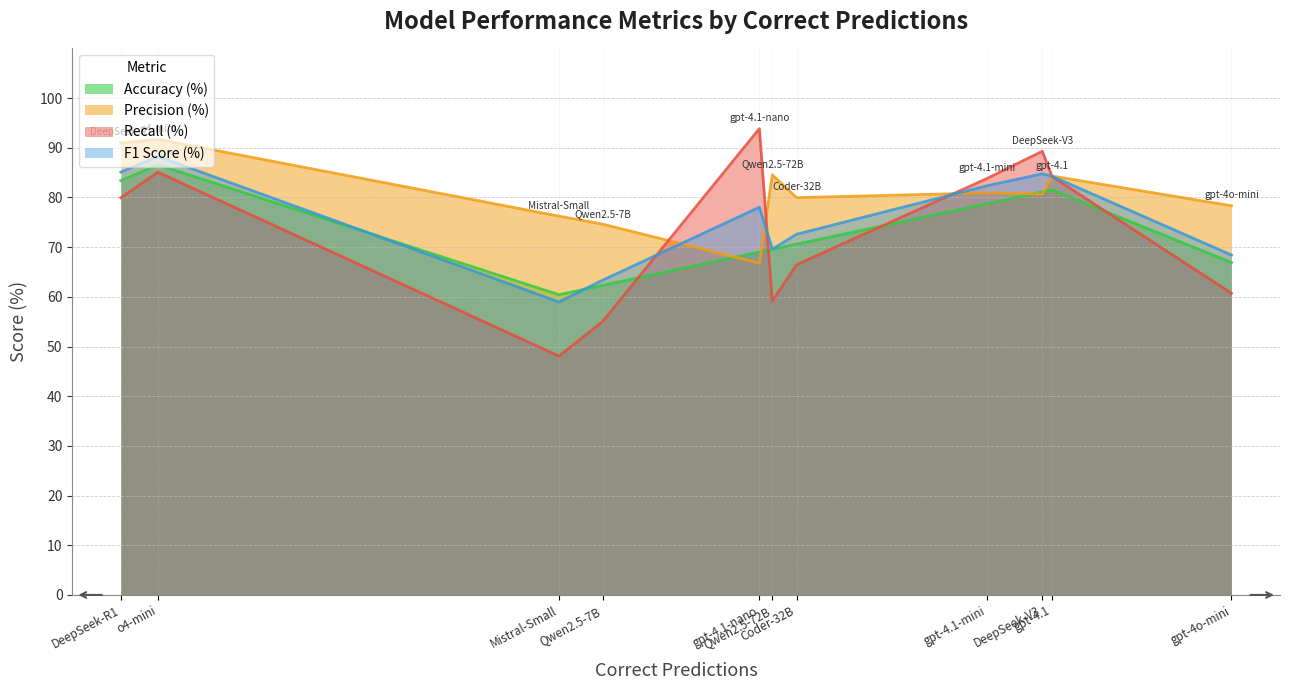

What is the total value across all series at gpt-4.1-mini?

325.9